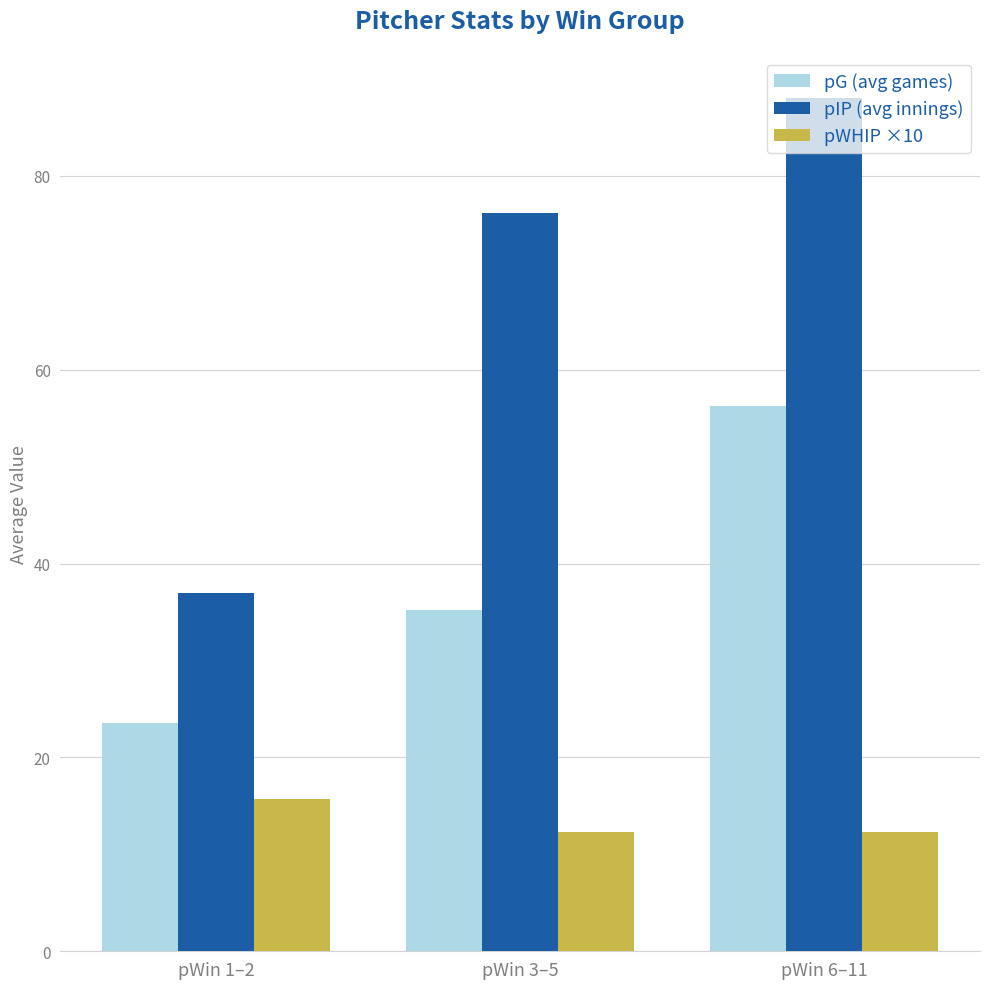

At which label is pIP (avg innings) closest to 62?

pWin 3–5